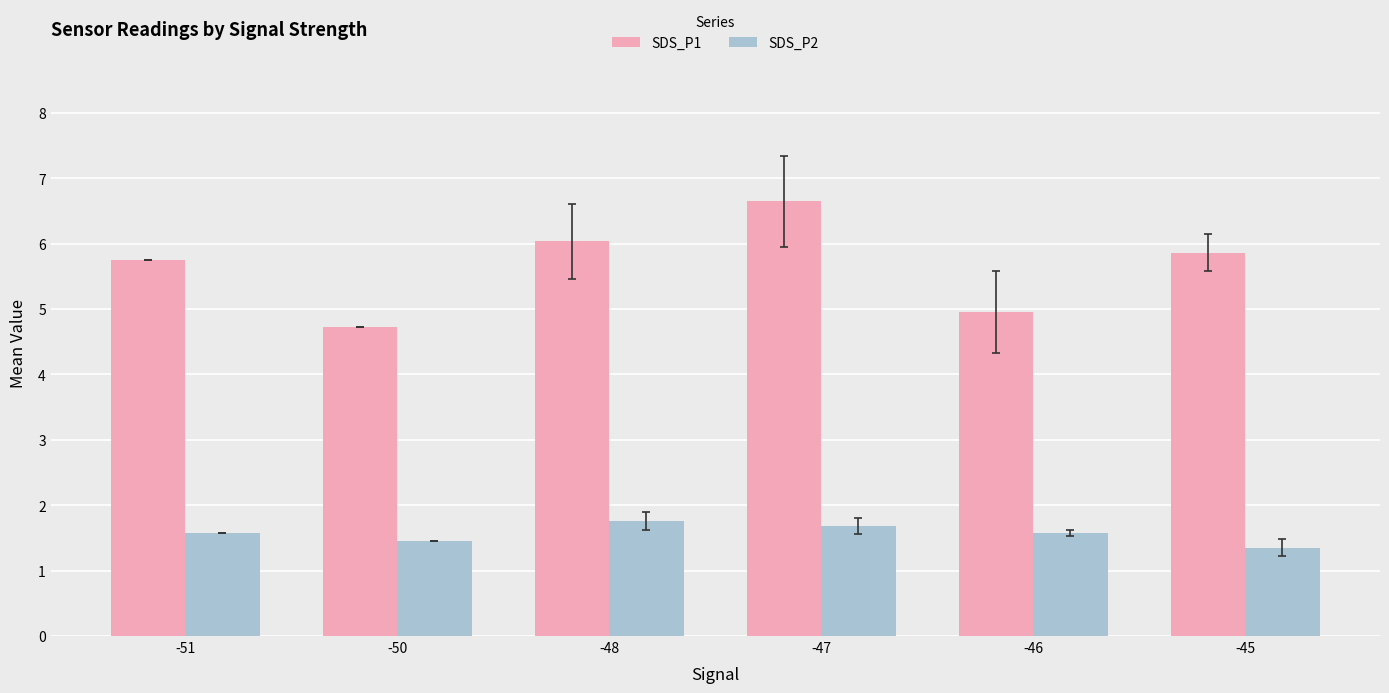

At which label is SDS_P1 closest to 5?

-46